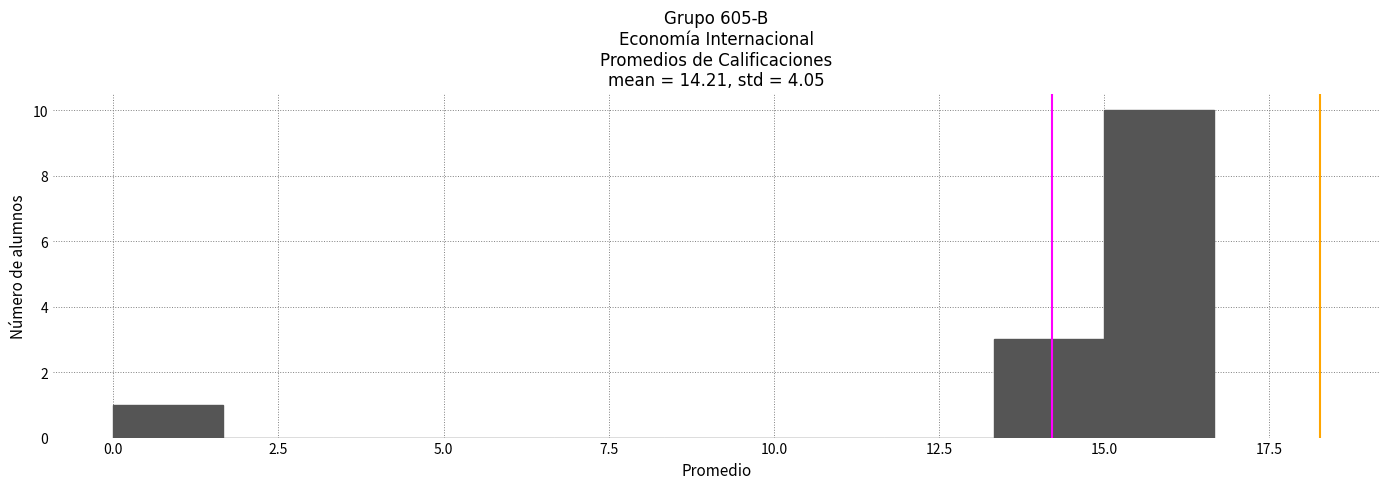

Around what value on the x-axis is the tallest bar? Give the approximate position of its centre, as read against the axis.

16.0